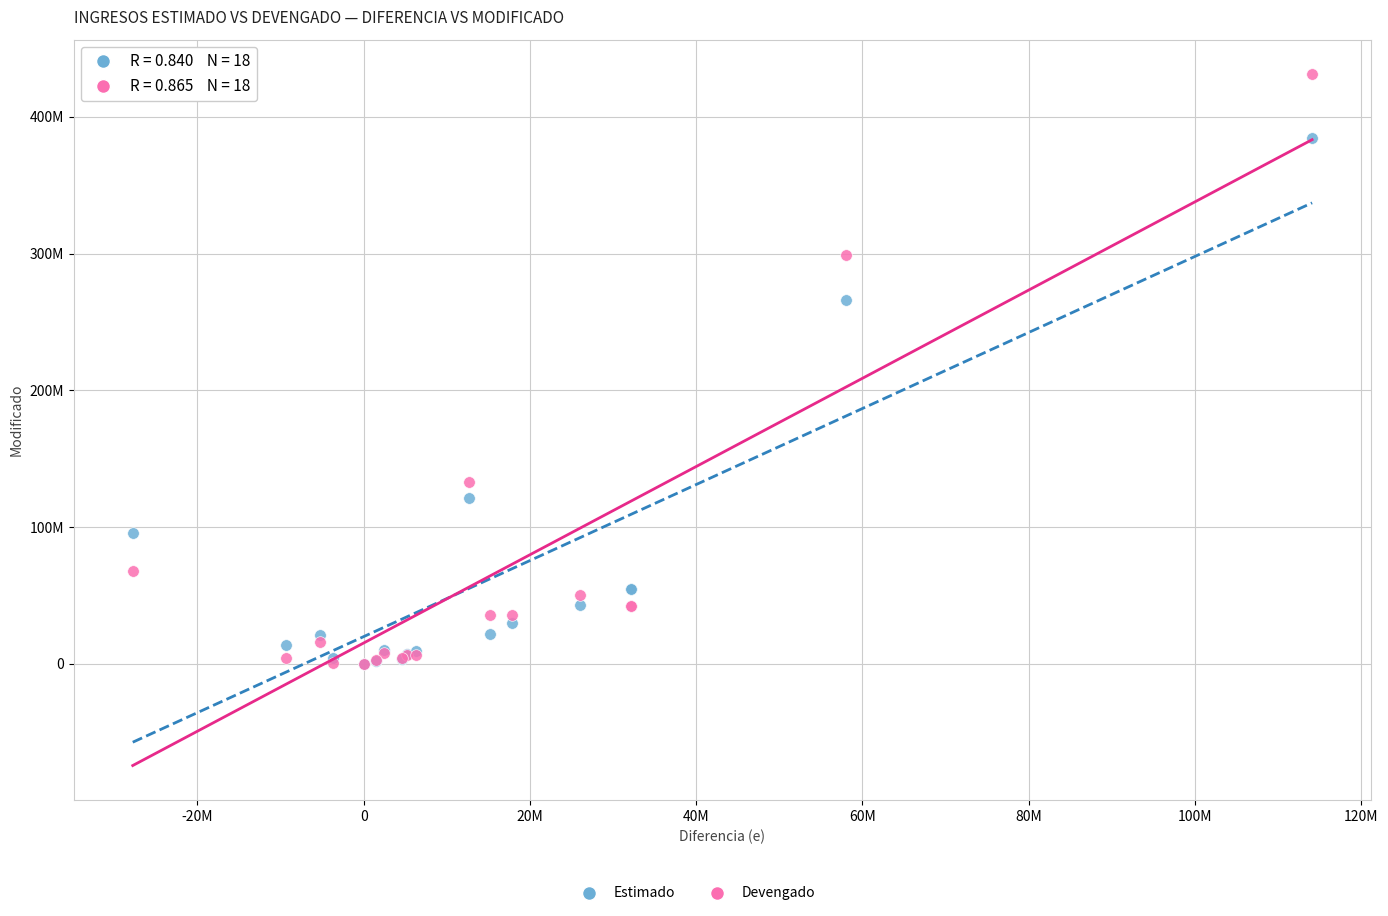

Which series has the largest Y range (max minus min)?

Devengado